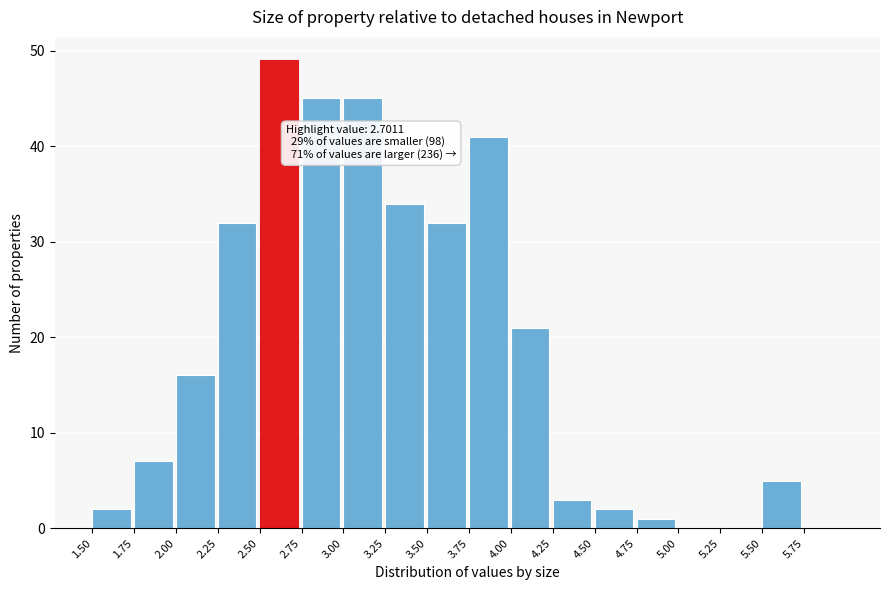

Over which range of the x-axis is the bar tallest?

2.50 to 2.75